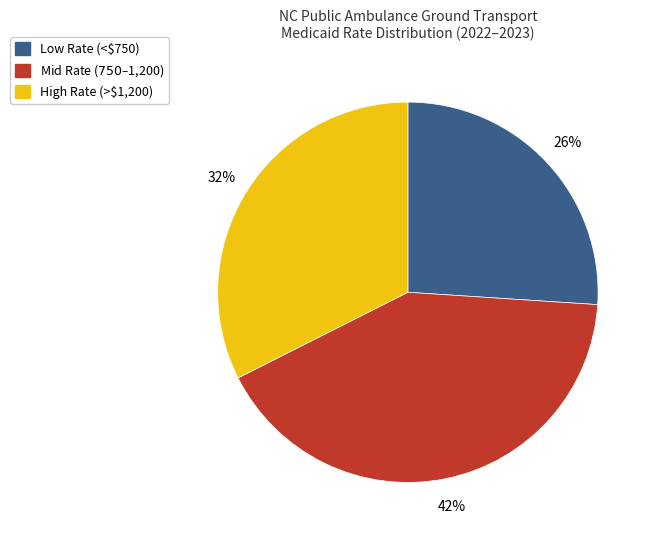

Is there a majority slice in this chart?

No